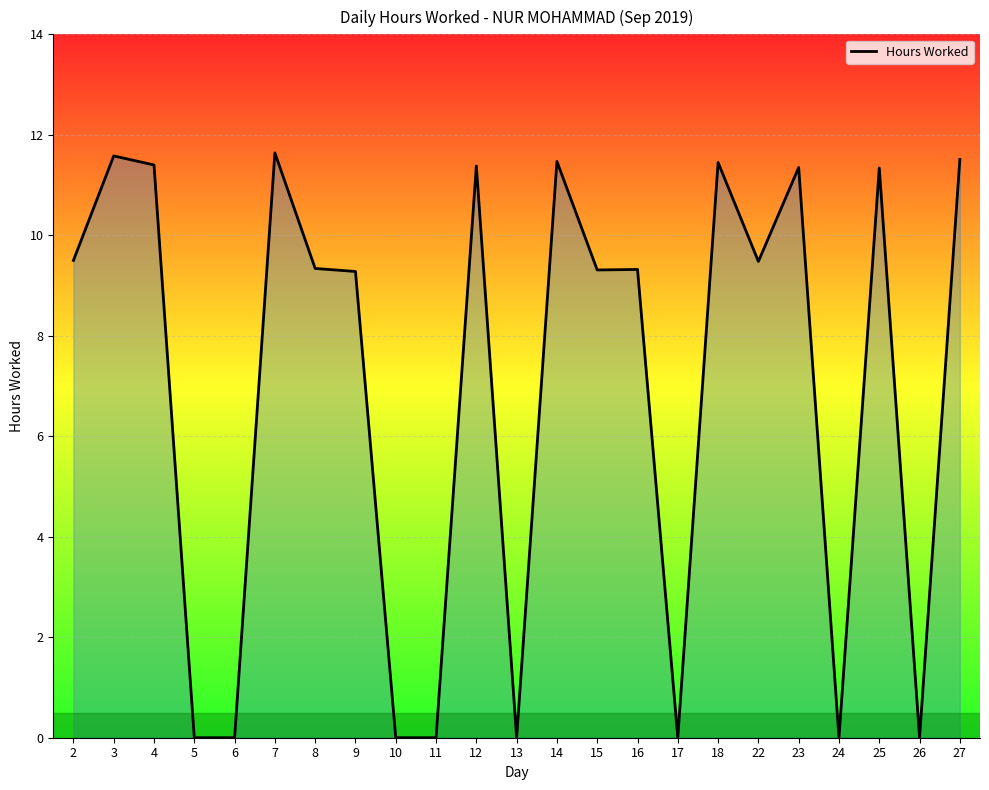

Where is the first local maximum?

3